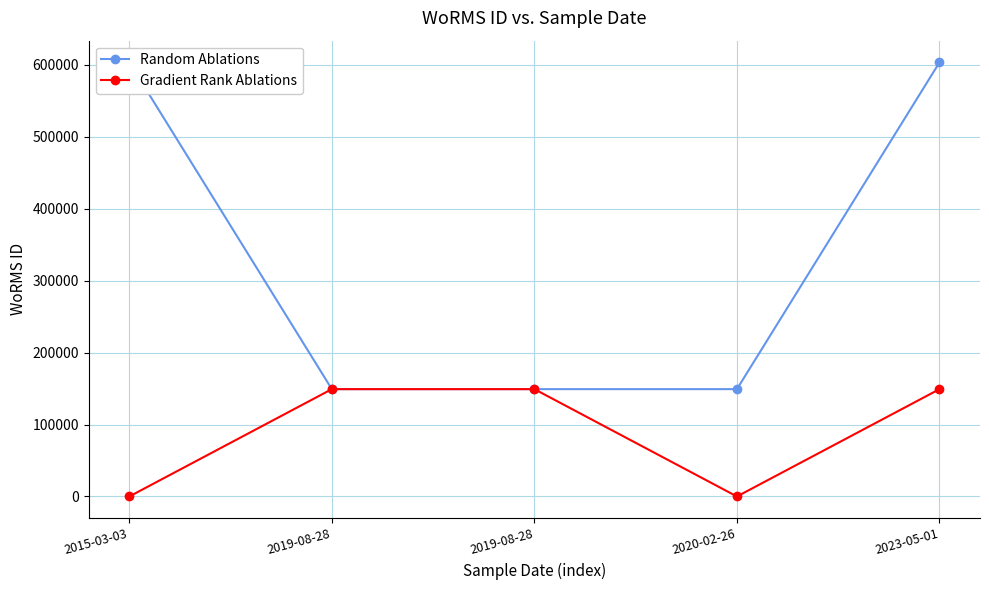

True or false: Random Ablations and Gradient Rank Ablations intersect in this chart.

False